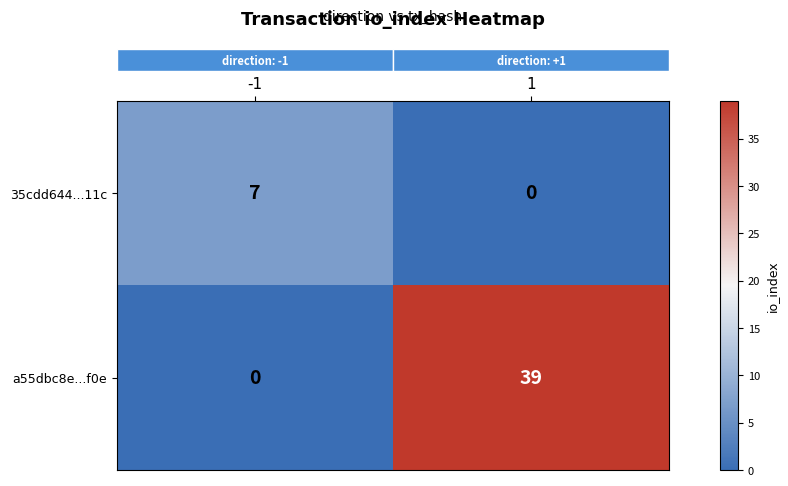

What is the difference between the a55dbc8e...f0e values at 1 and -1?

39